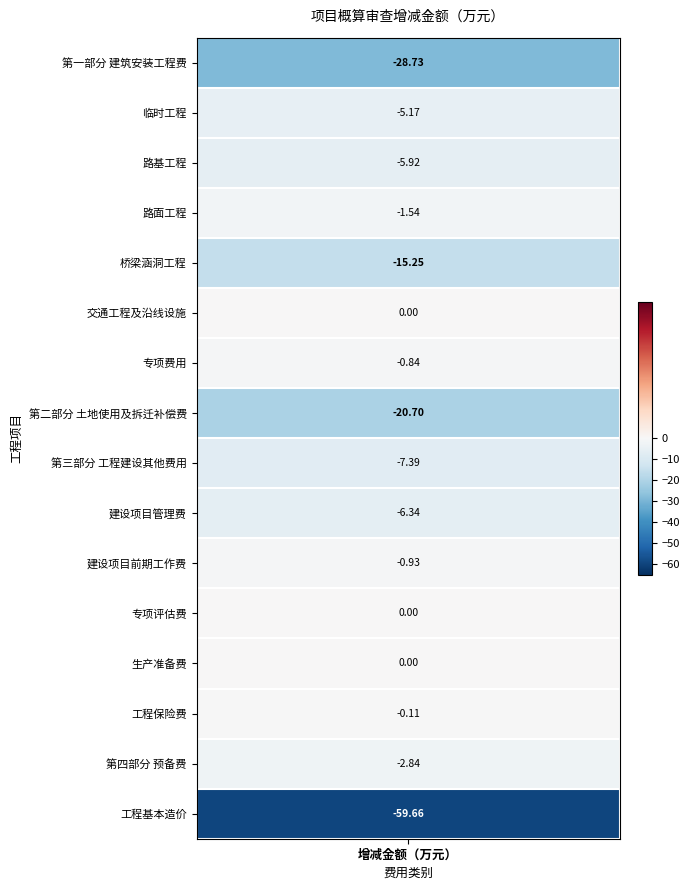

What is the minimum value shown in the chart?

-59.7